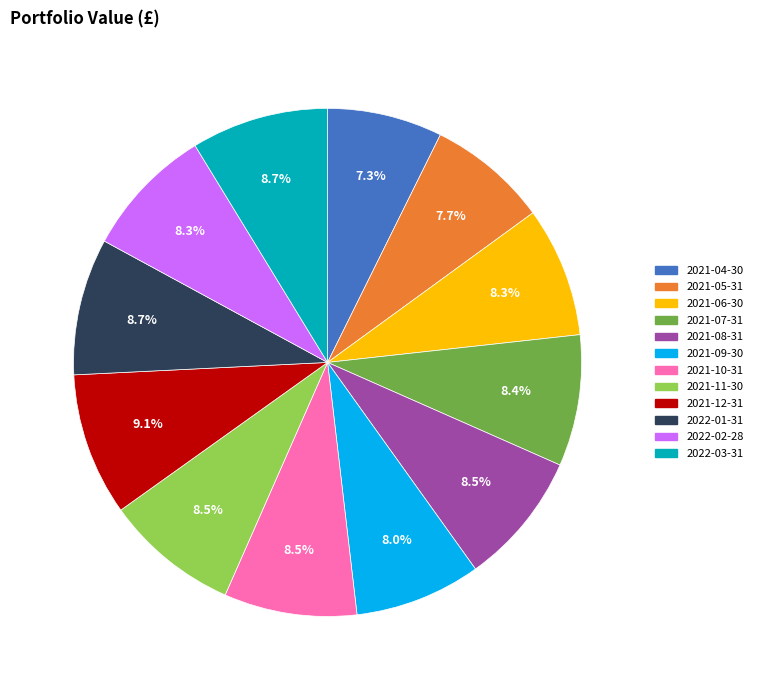

To the nearest percent, what is the difference between the largest and smallest slice percentages?

2%